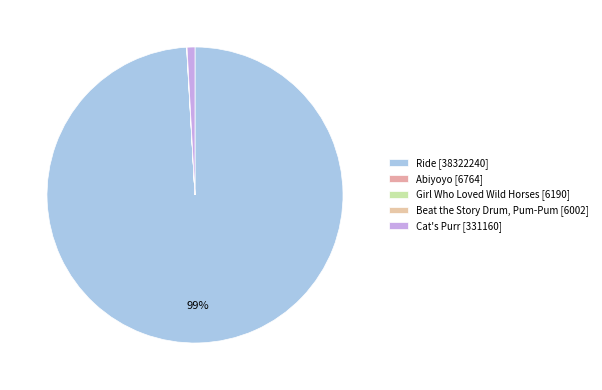

What is the change in value from Girl Who Loved Wild Horses to Cat's Purr?

+324970